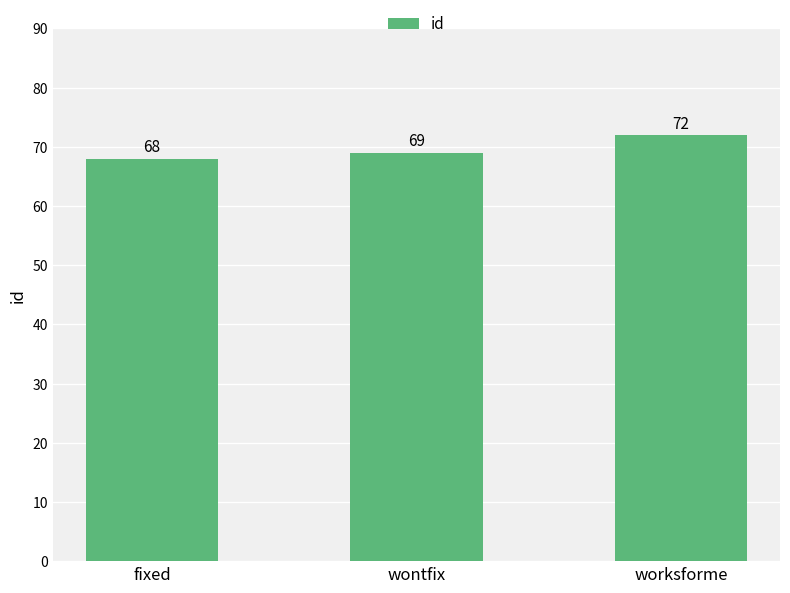

What value does the data have at fixed?

68